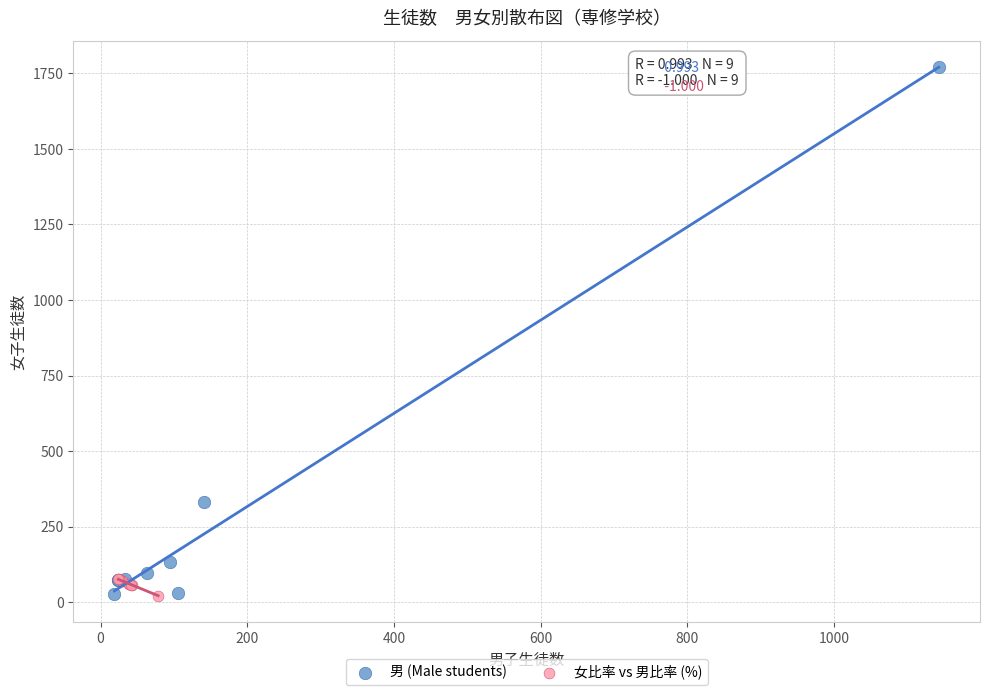

Which series has the widest spread of Y values?

男 (Male students)